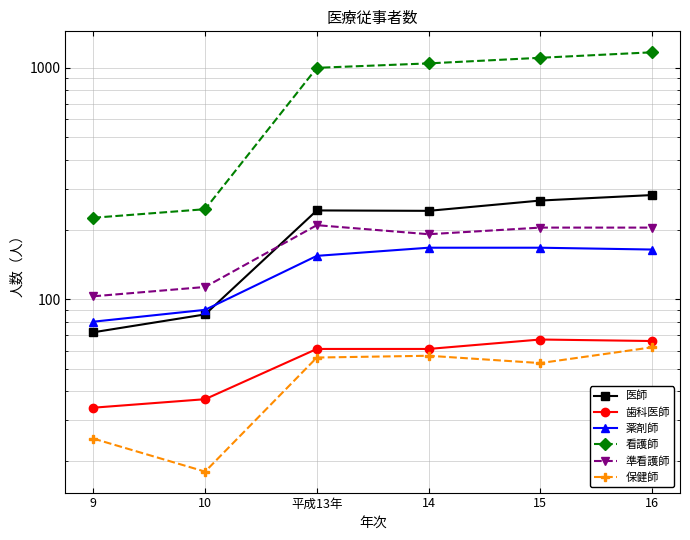

Where does the 看護師 series first go above 1045?

15